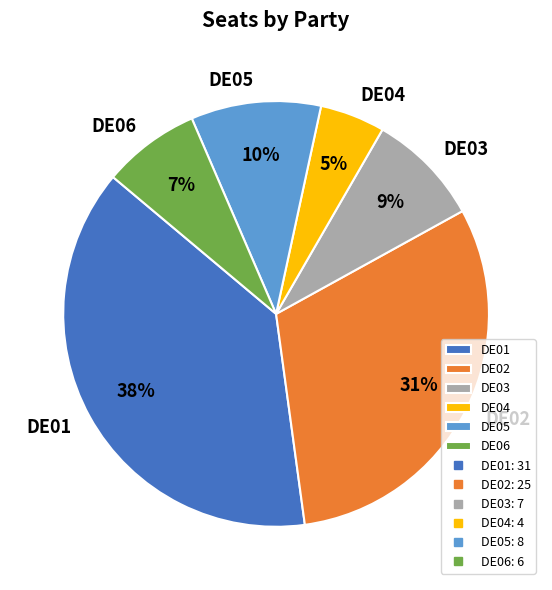

What percentage is the DE01 slice, to the nearest percent?

38%